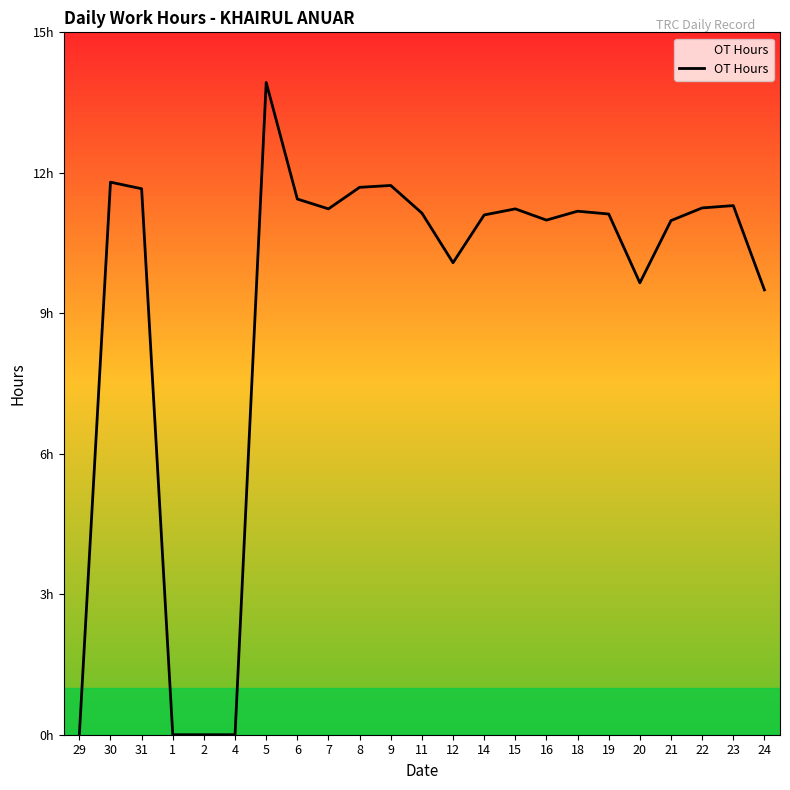

Is this an area chart (filled region under the line)?

Yes